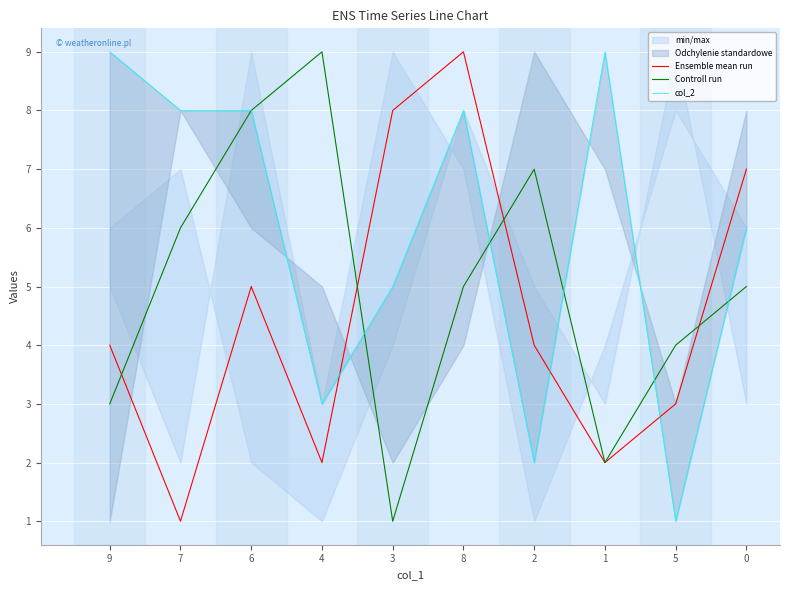

What is the label of the 8th point from the left?

1